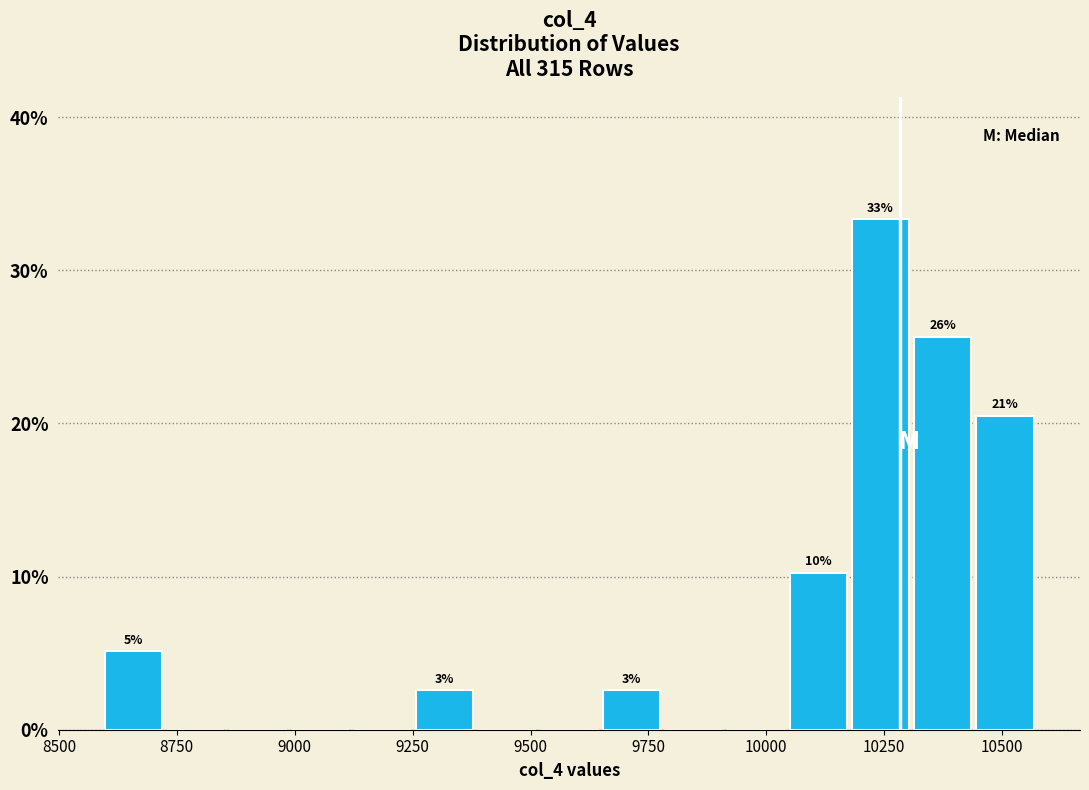

Around what value on the x-axis is the tallest bar? Give the approximate position of its centre, as read against the axis.

10250